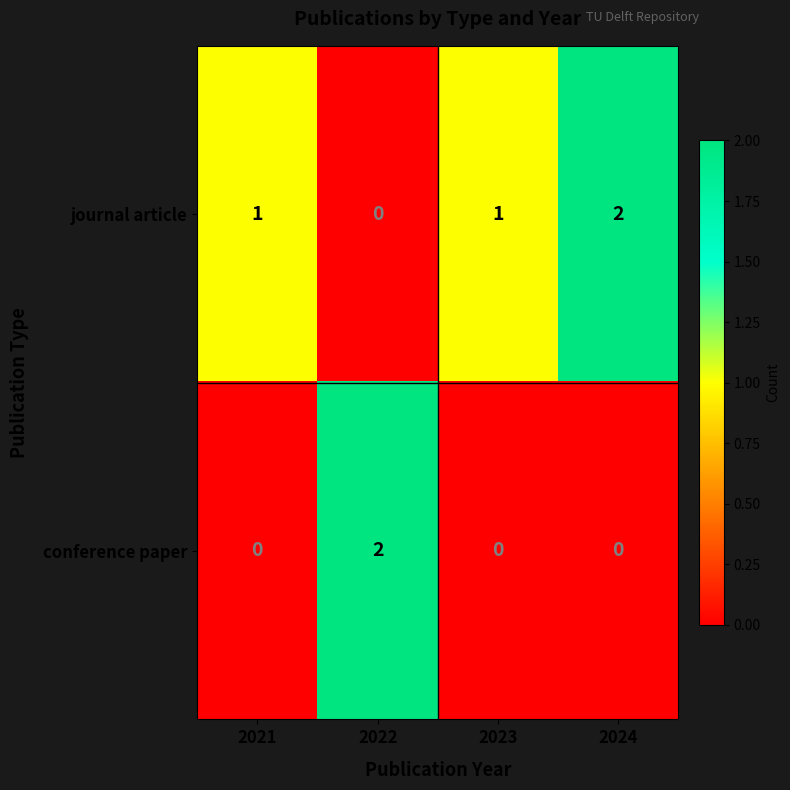

How many positive values does the journal article series have?

3